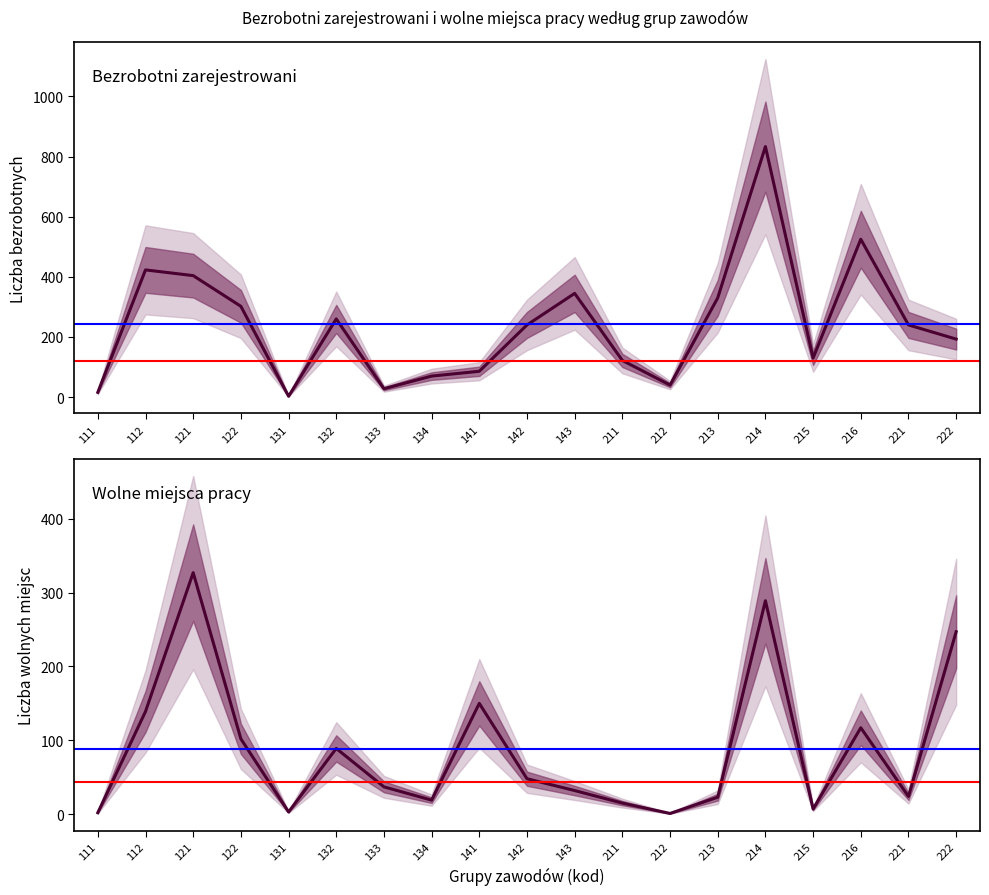

How many interior local peaks does the Bezrobotni zarejestrowani series have?

5